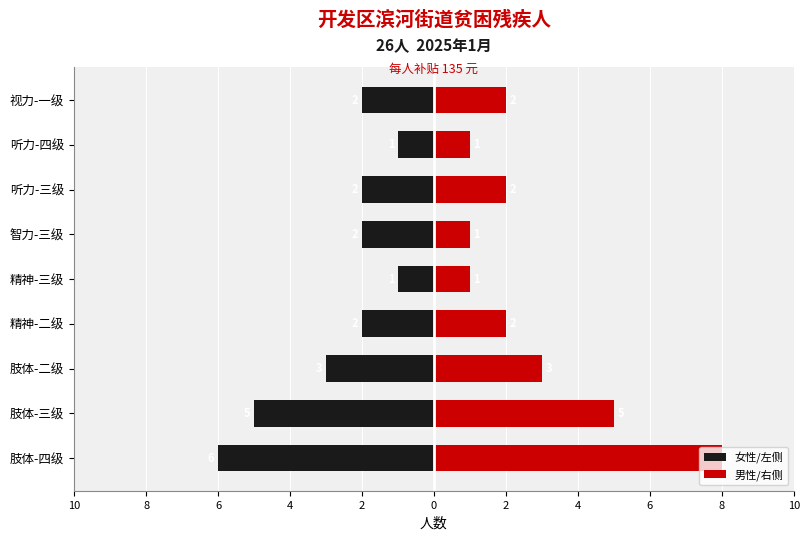

What are all the series names shown in the legend?

女性/左侧, 男性/右侧